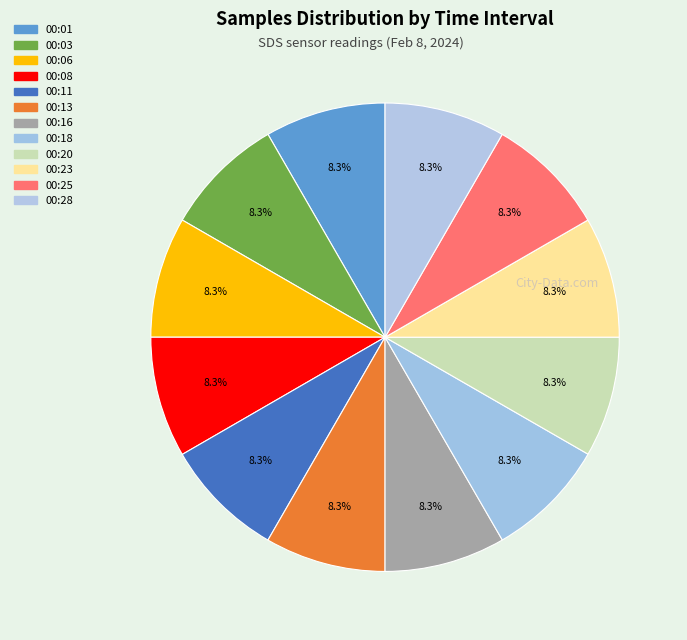

What is the largest slice in the pie chart?

28